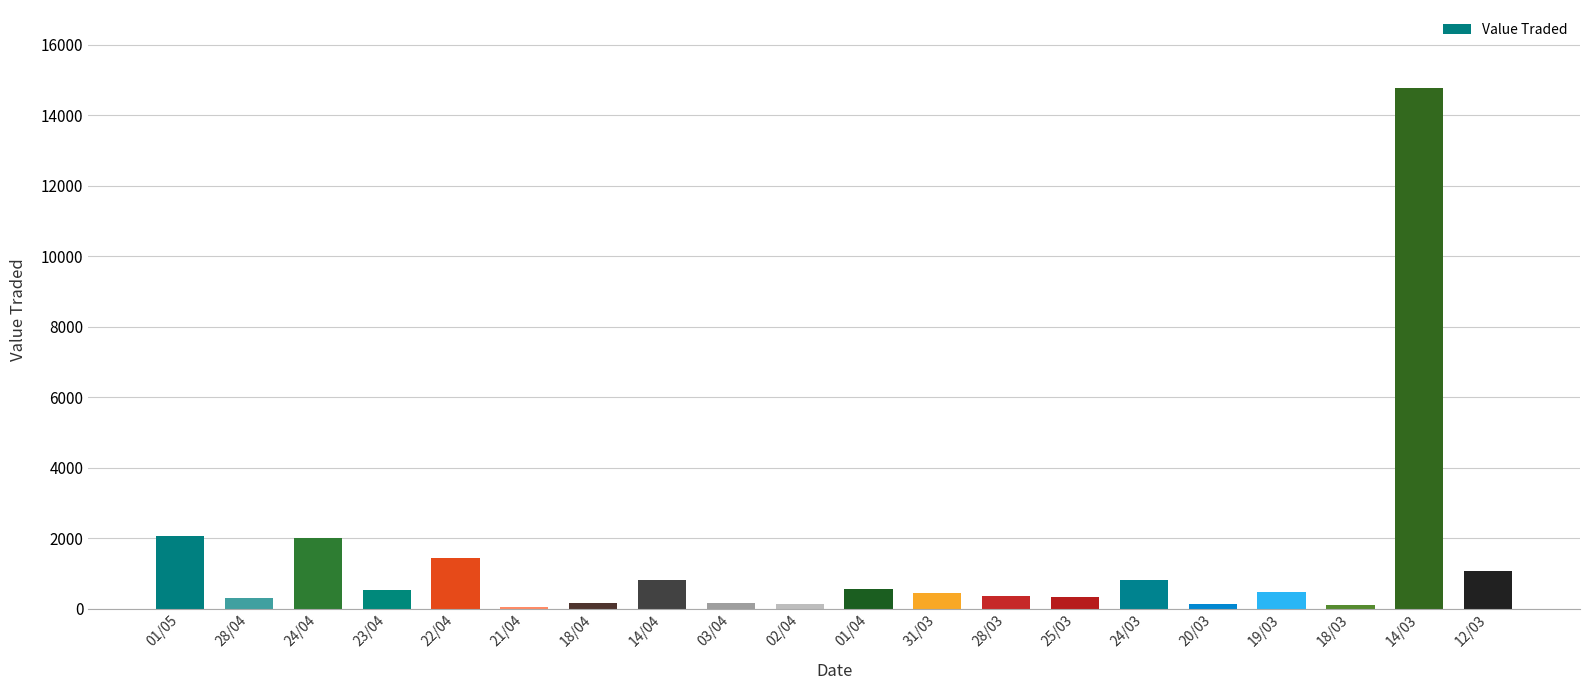

At which category does the chart reach its peak across all series?

14/03